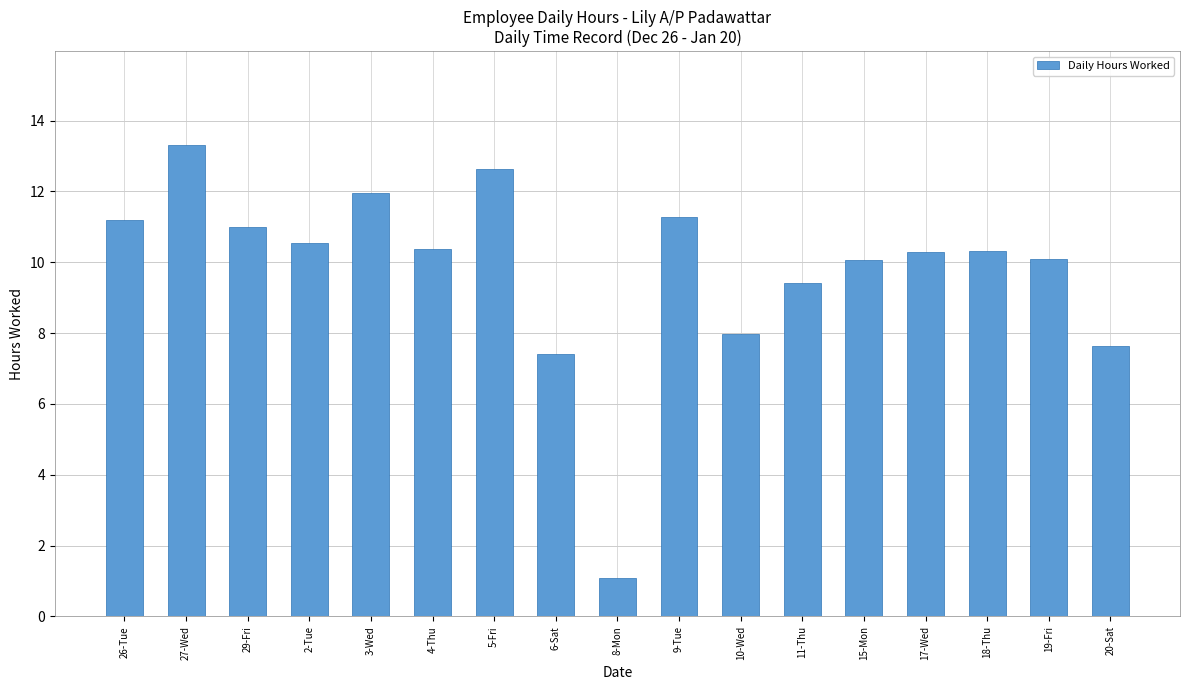

The value at 27-Wed is 13.3. True or false?

True